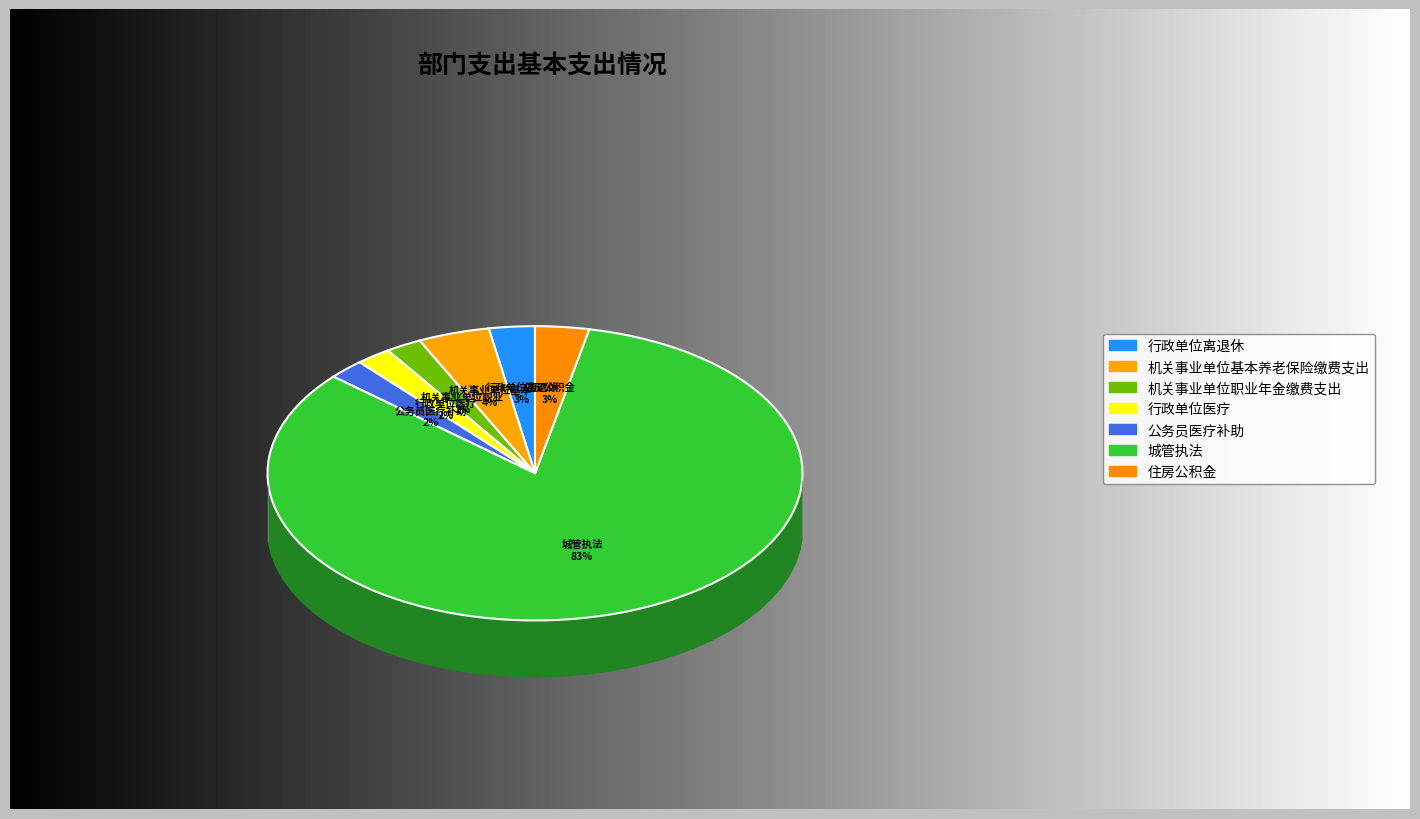

Which slice is the largest?

城管执法